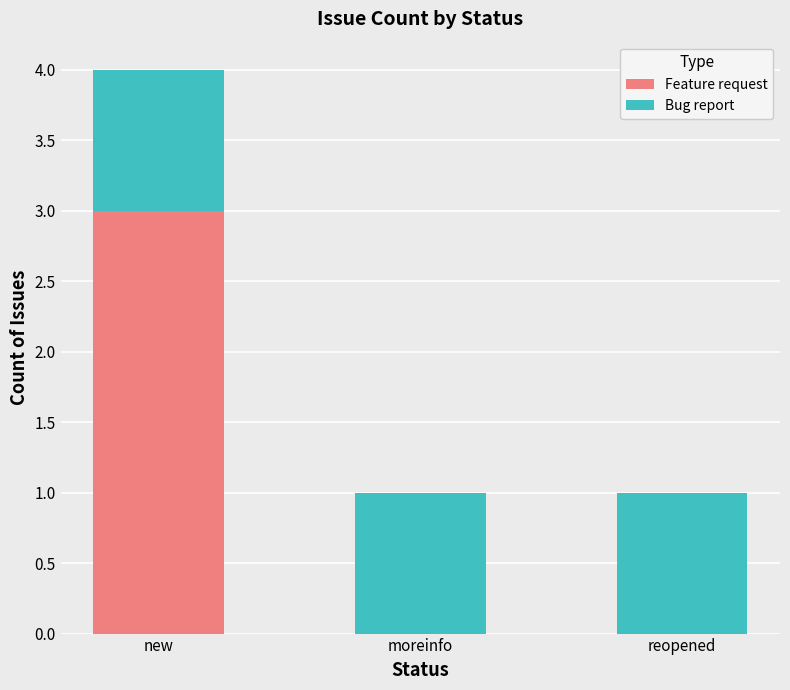

Does the chart contain stacked bars?

Yes